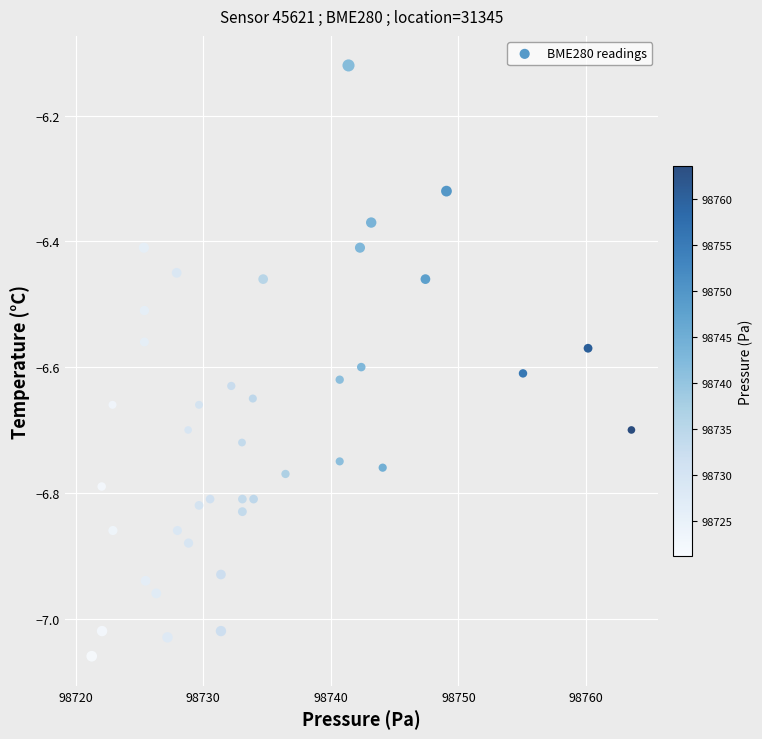

What is the range of X values (max minus min)?

42.3